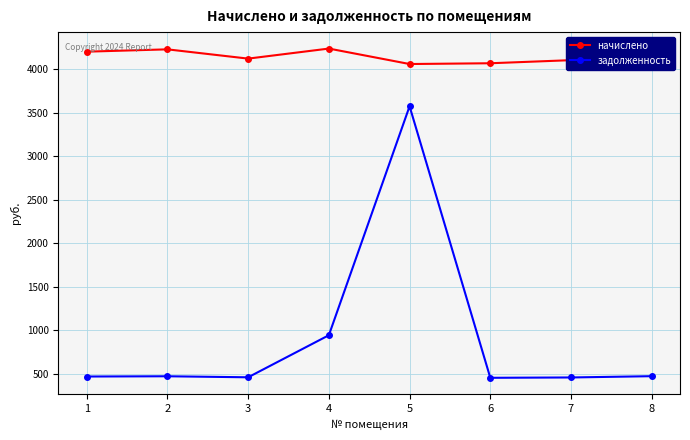

Does the chart display data point markers on the line(s)?

Yes